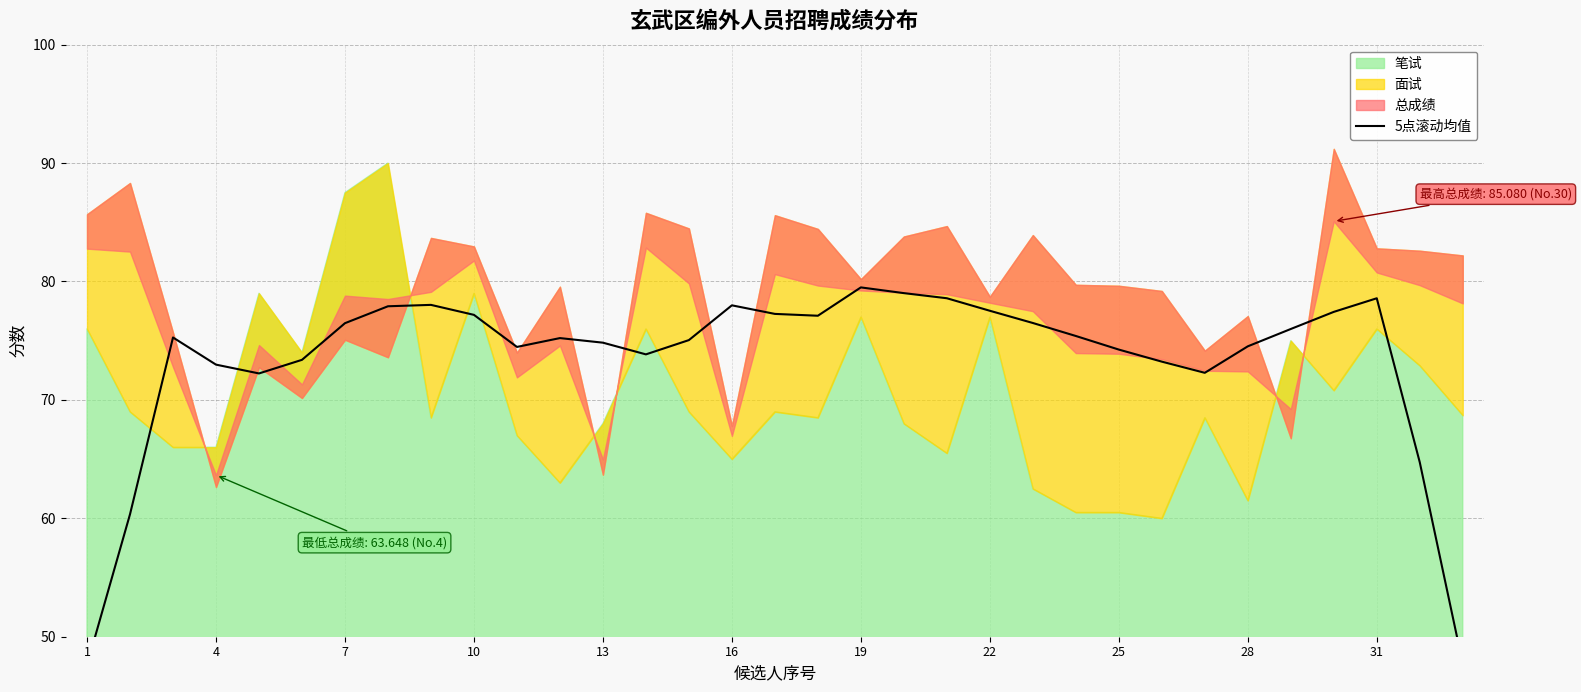

What is the ratio of the value at 29 to the value at 22?

1.0